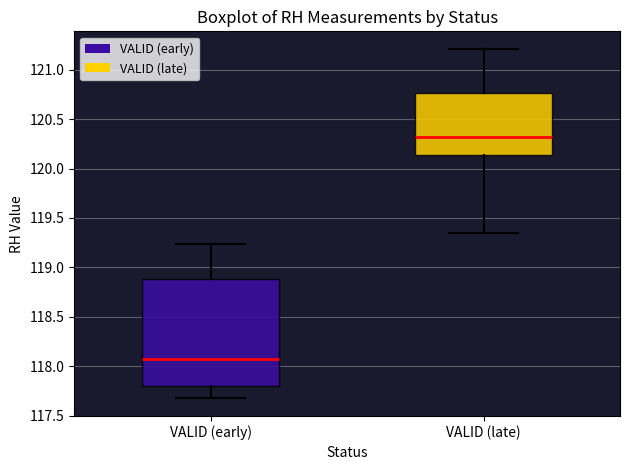

Where does the upper whisker of the box for VALID (early) end on the y-axis? The values are not printed on the chart, so give them approximately, as read against the axis.

119.25